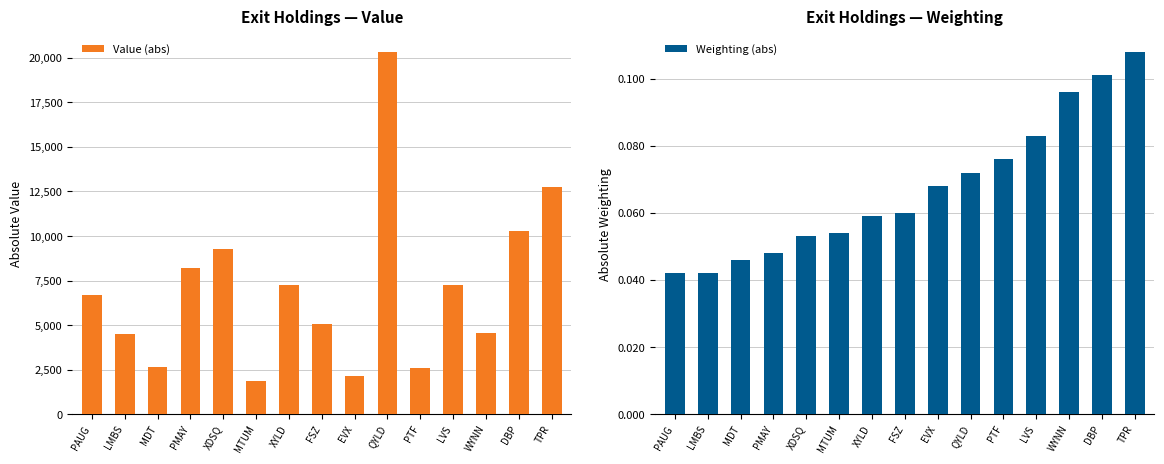

Reading right to left, transcribe all the data shown in this chart.

Value (abs): 12735.0	10306.0	4574.0	7259.0	2598.0	20343.0	2120.0	5077.0	7241.0	1881.0	9254.0	8181.0	2664.0	4487.0	6715.0
Weighting (abs): 0.1	0.1	0.1	0.1	0.1	0.1	0.1	0.1	0.1	0.1	0.1	0.0	0.0	0.0	0.0